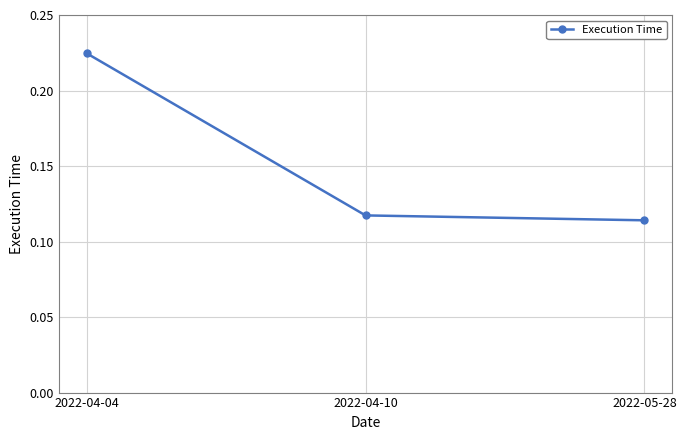

What position from the right is 2022-04-10?

2